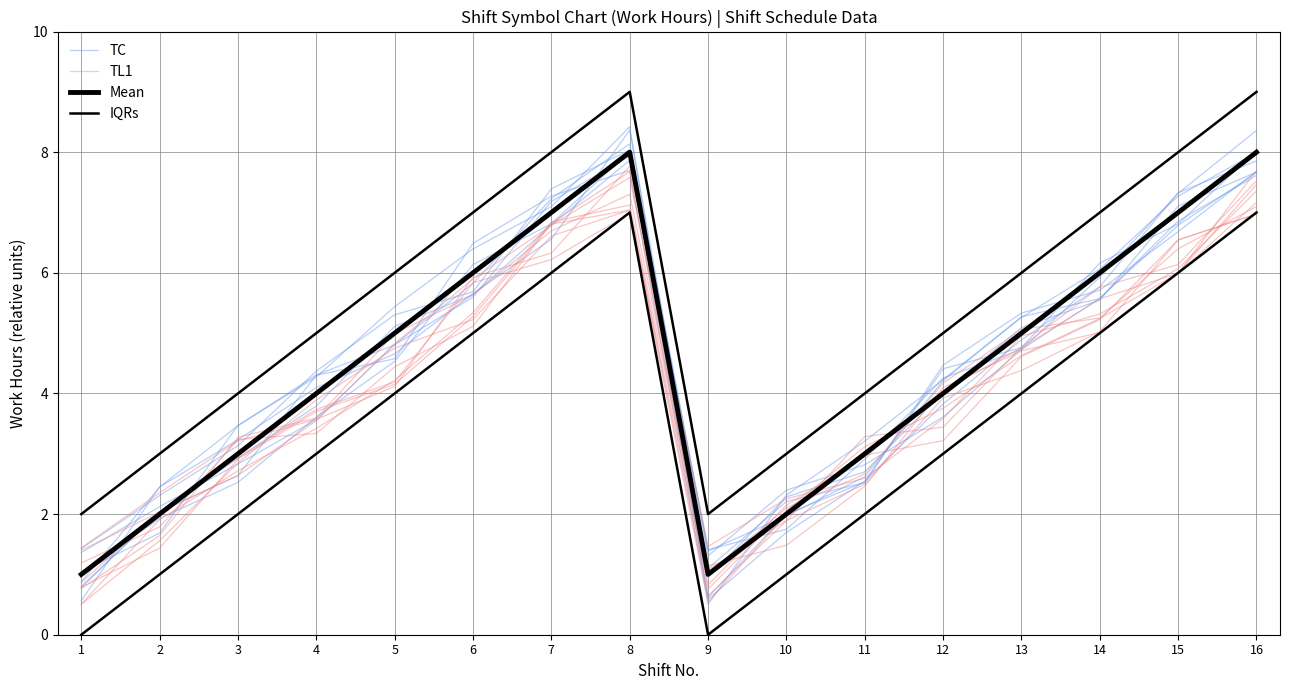

Which has a higher value, 6 or 5?

6